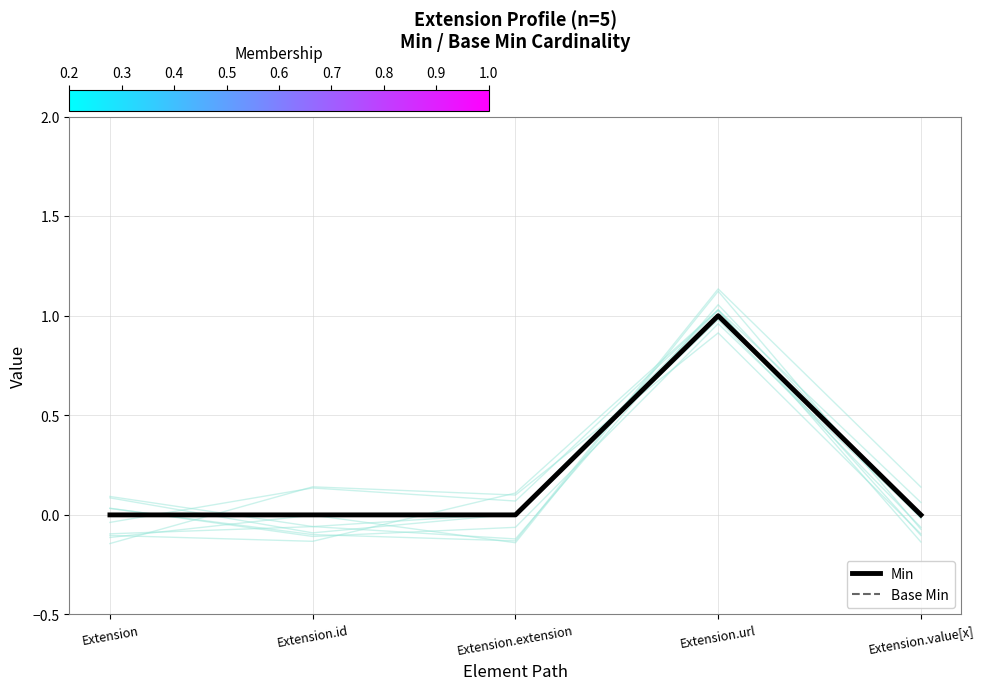

What are all the series names shown in the legend?

Min, Base Min